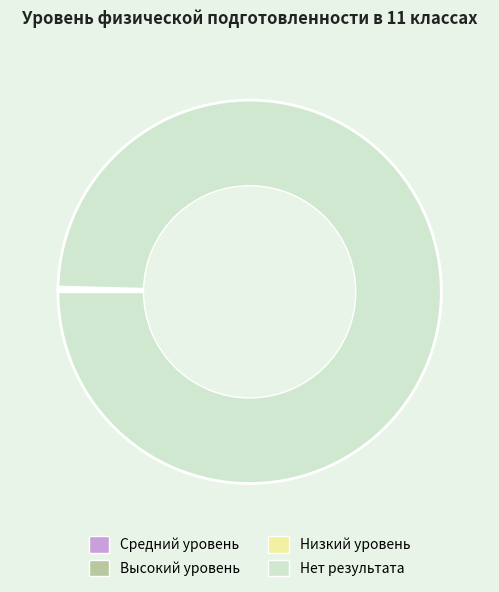

Is it true that Нет результата is 100% of the pie?

True